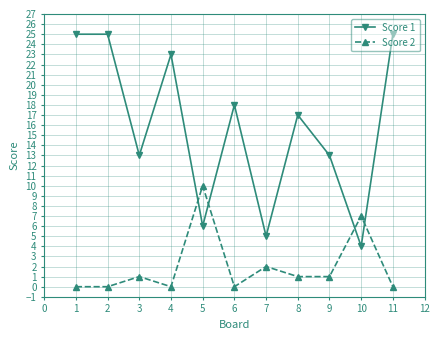

What is the difference between the highest and lowest values at 11?

25